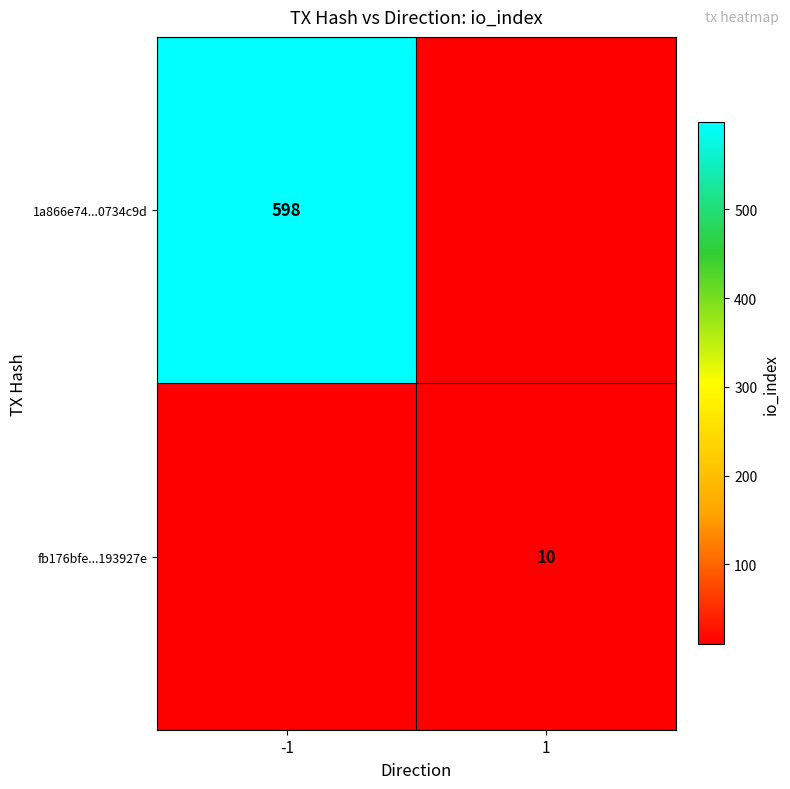

How many distinct data groups are displayed?

2